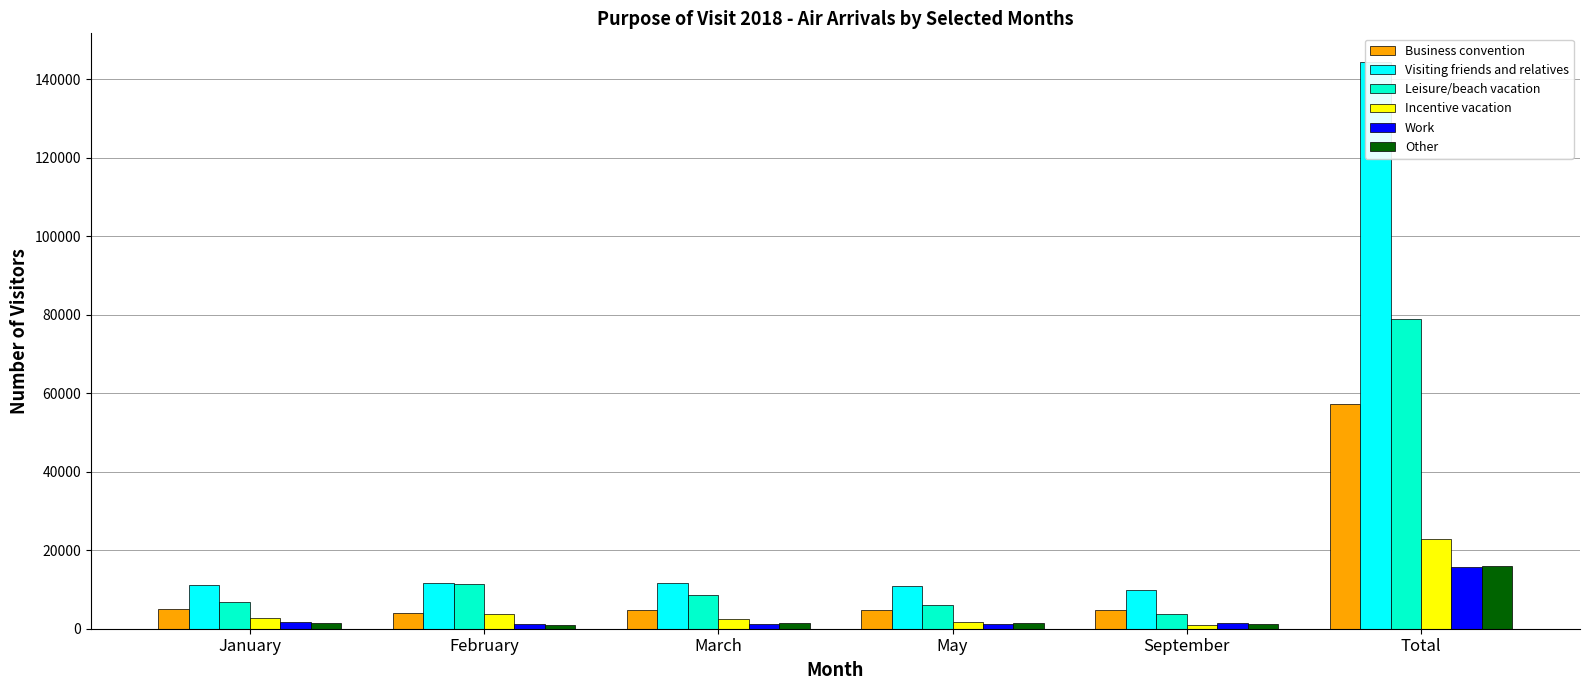

What is the difference between the Business convention values at March and January?

206